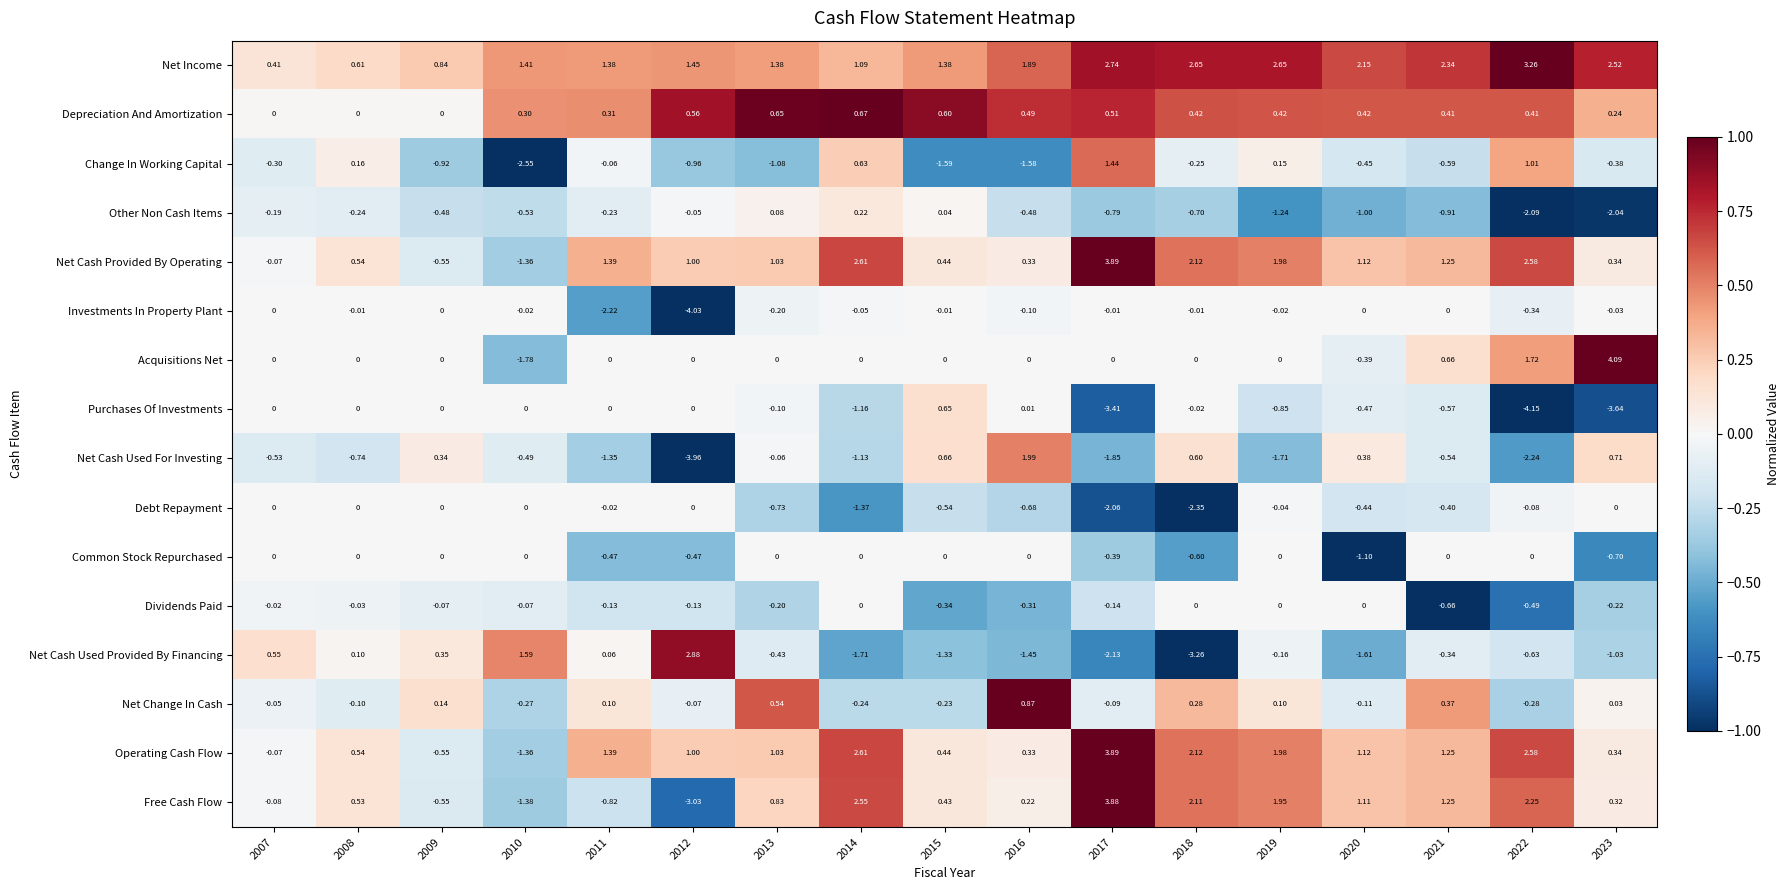

Is the value of Free Cash Flow at 2013 greater than the value of Net Change In Cash at 2007?

Yes